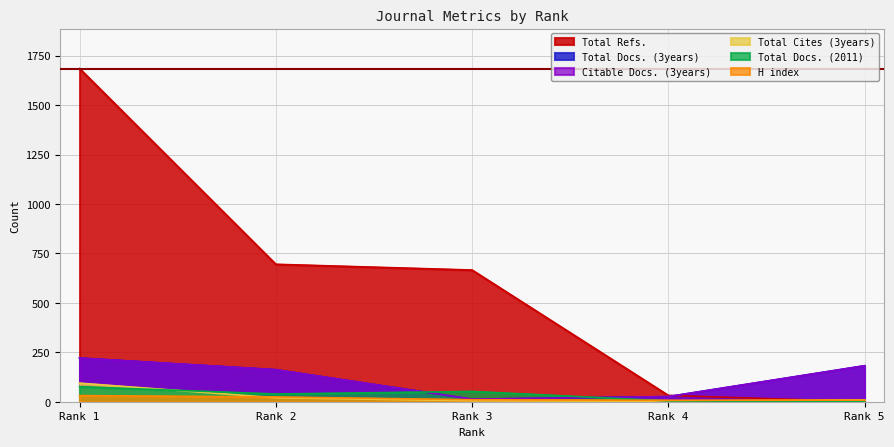

What is the highest value of the Total Docs. (3years) series?

221